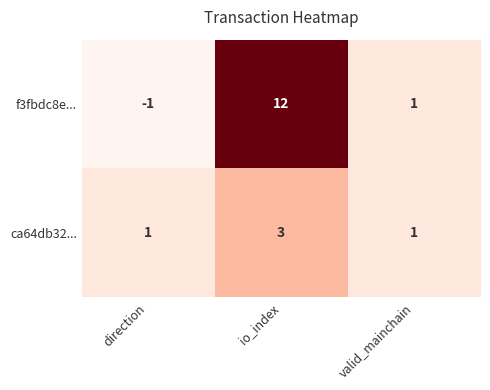

The value of f3fbdc8e... at valid_mainchain is 1. True or false?

True